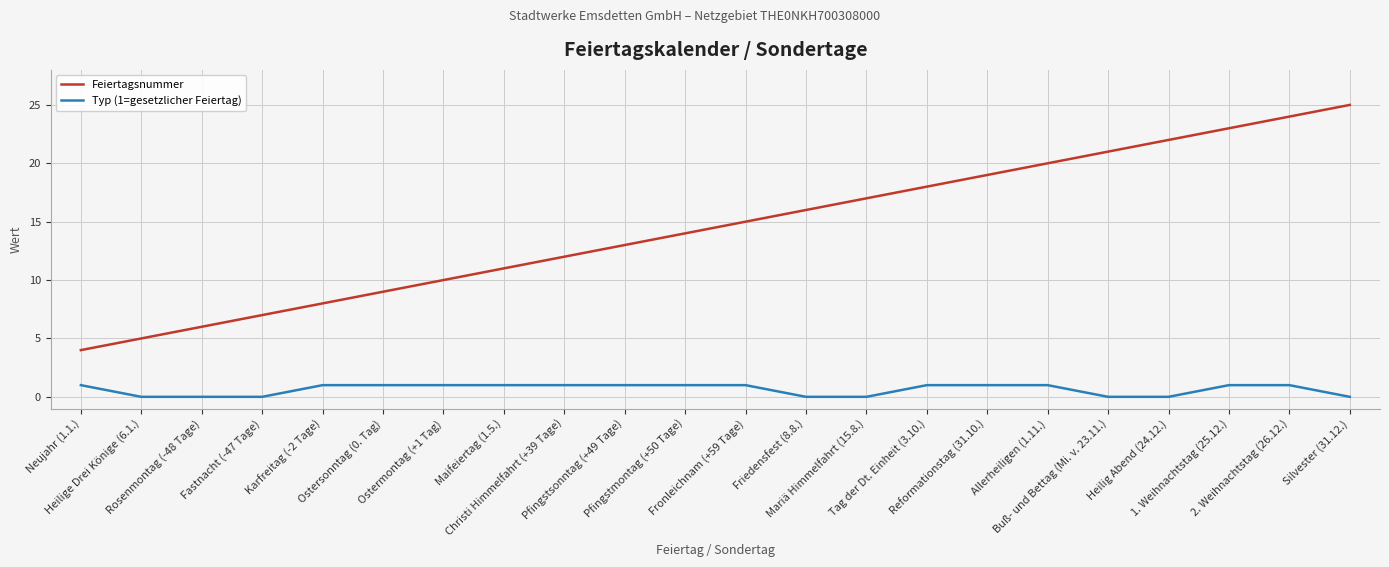

What are all the series names shown in the legend?

Feiertagsnummer, Typ (1=gesetzlicher Feiertag)